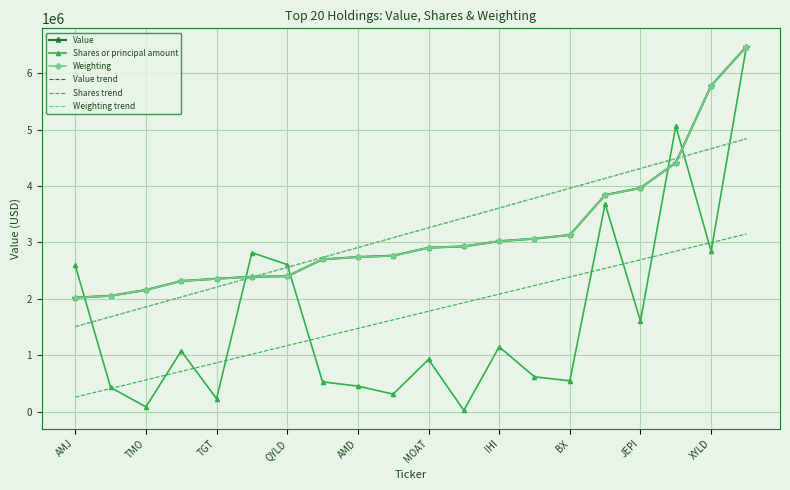

What is the maximum value for Shares or principal amount?

6470000.0